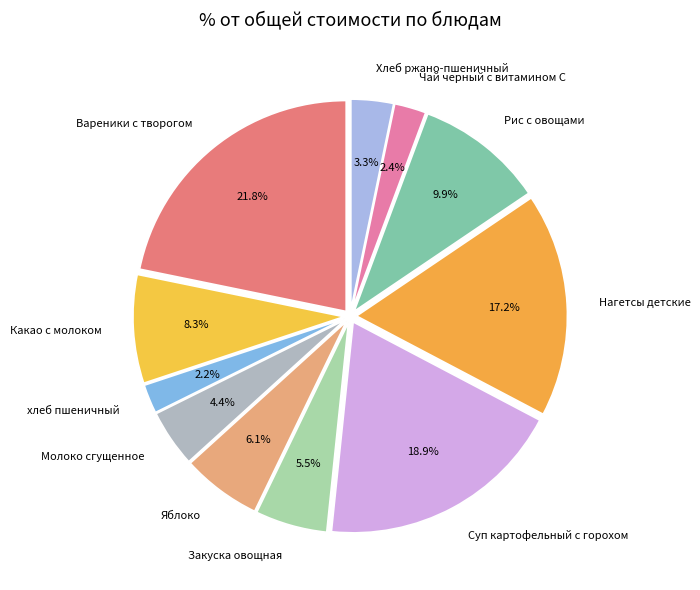

Which has a higher value, Молоко сгущенное or Какао с молоком?

Какао с молоком